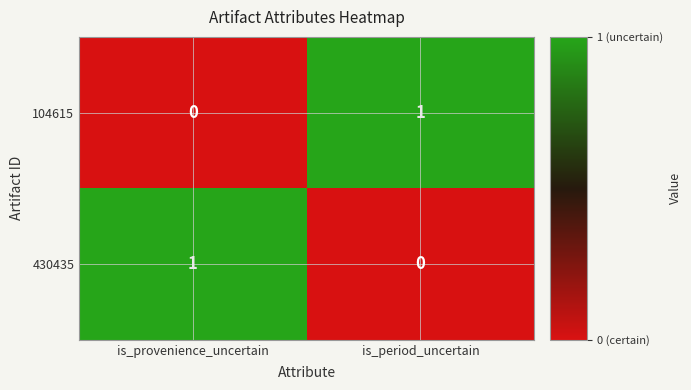

How many distinct data groups are displayed?

2